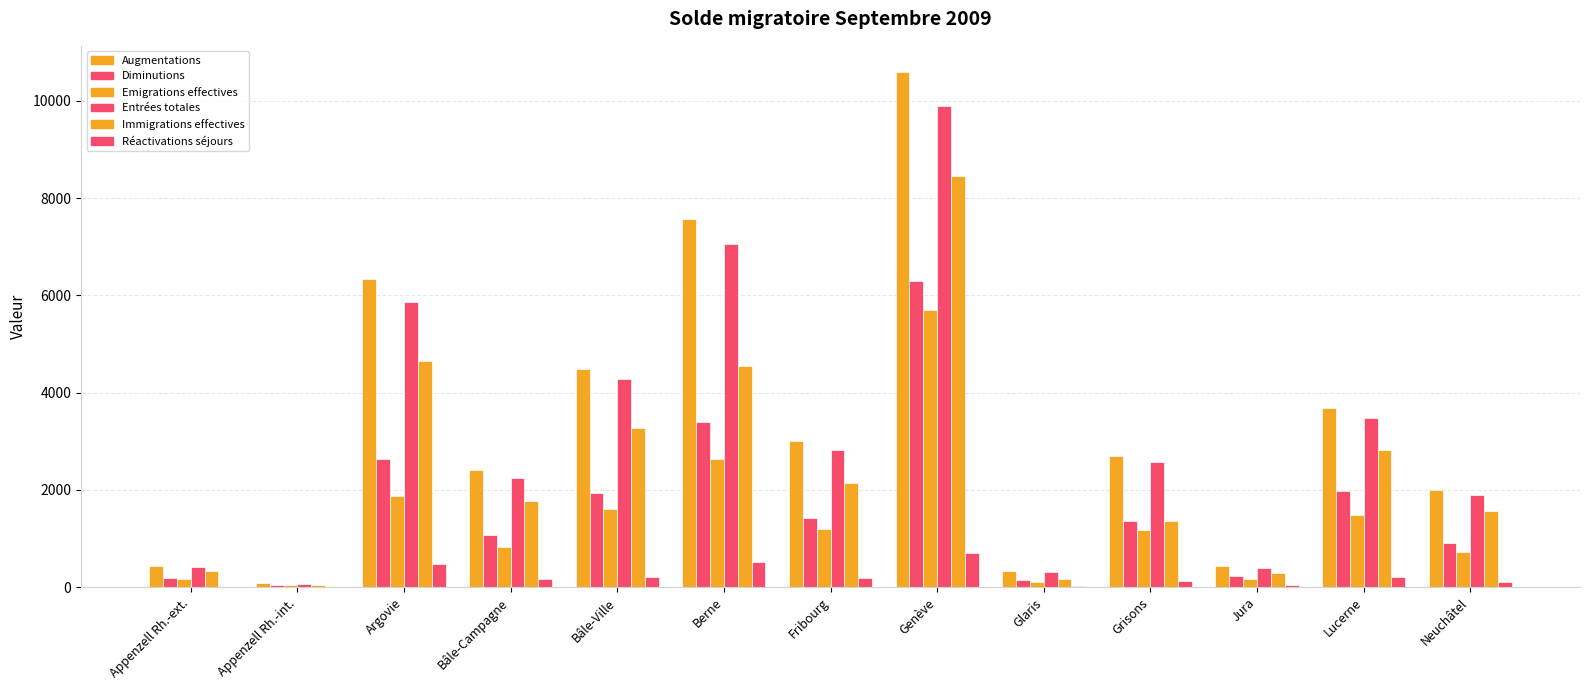

How many distinct data groups are displayed?

6